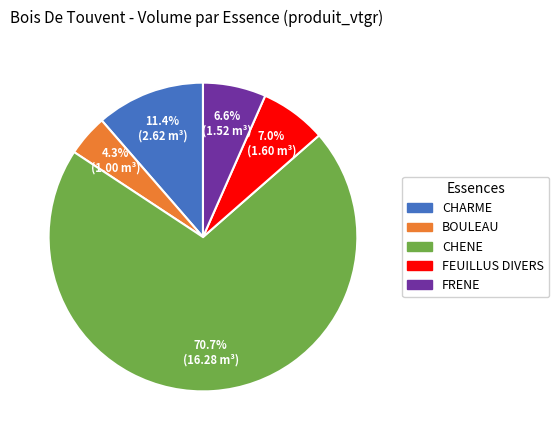

How many segments does this pie chart have?

5